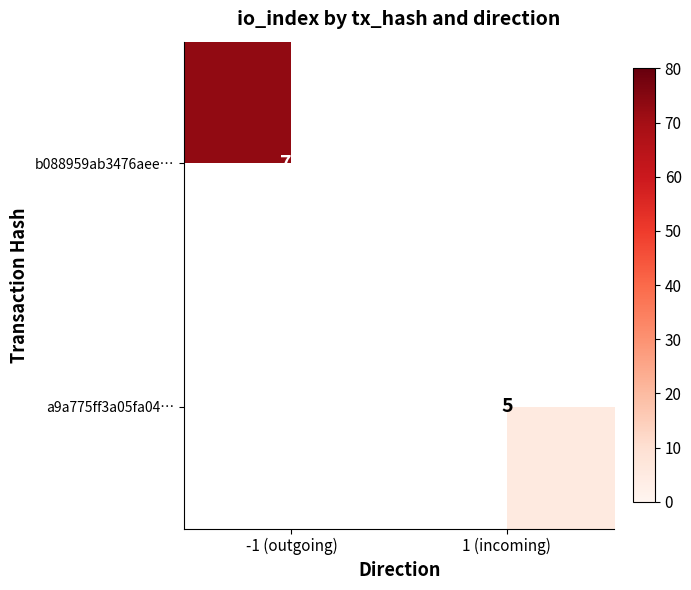

What is the maximum value shown in the chart?

73.0